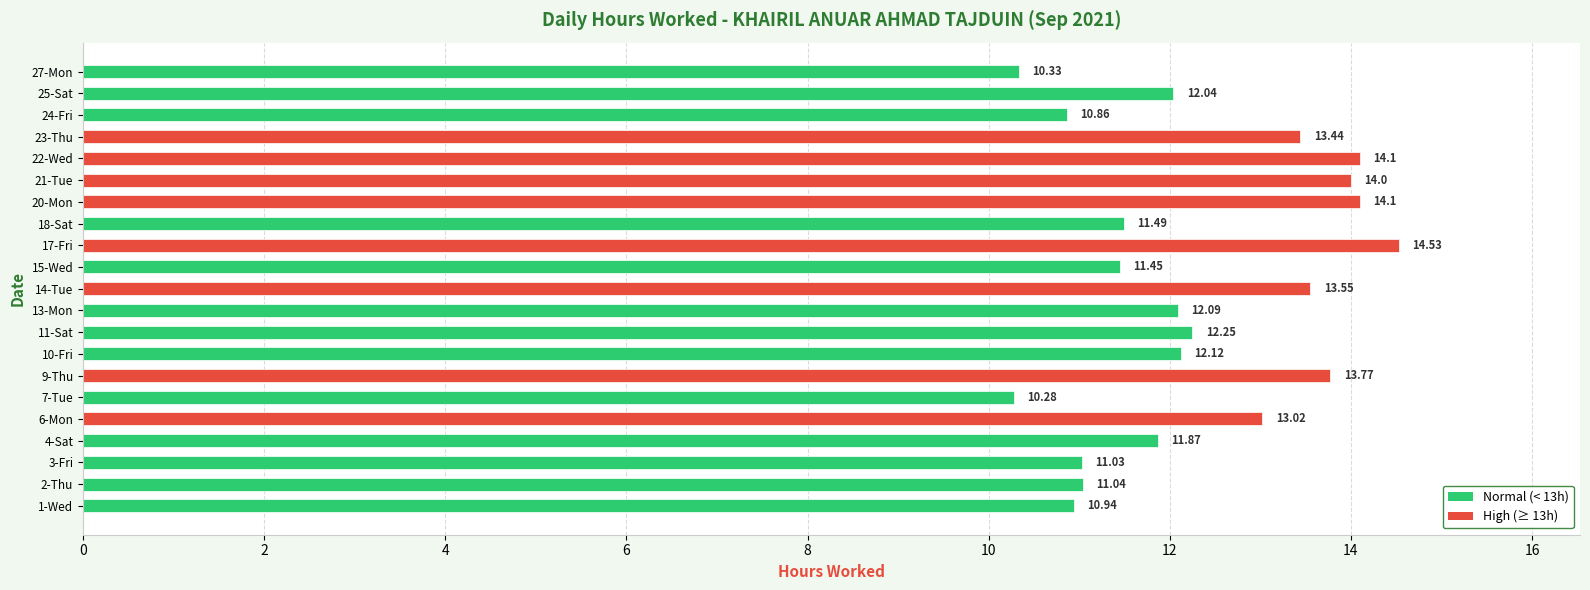

Are the bars grouped side by side (vs. stacked)?

No